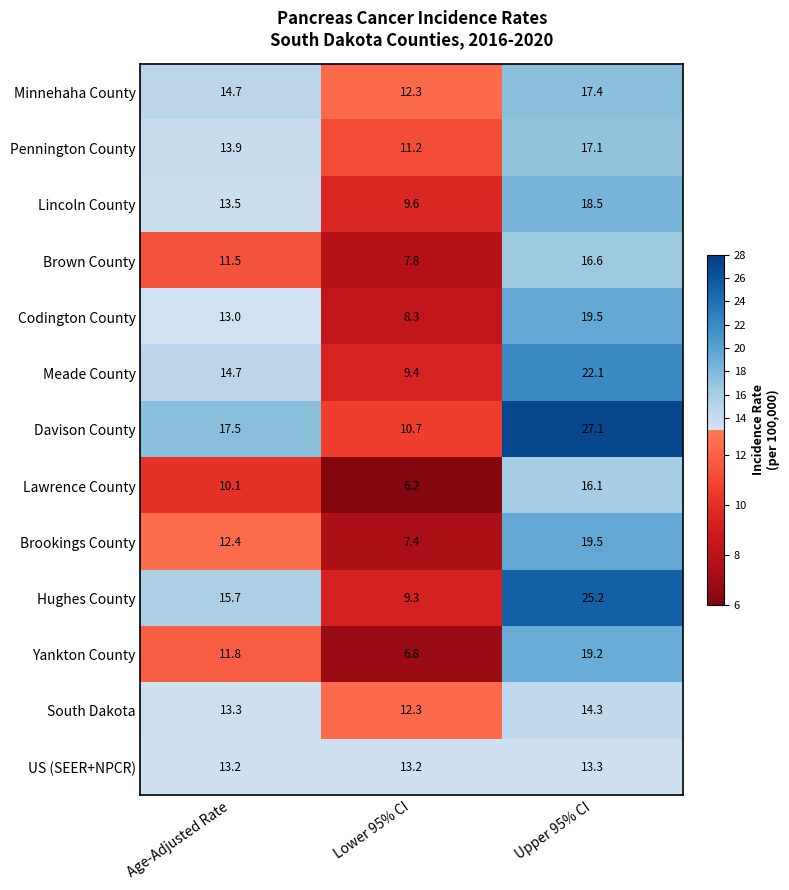

True or false: Meade County has a value of 14.7 at Age-Adjusted Rate.

True